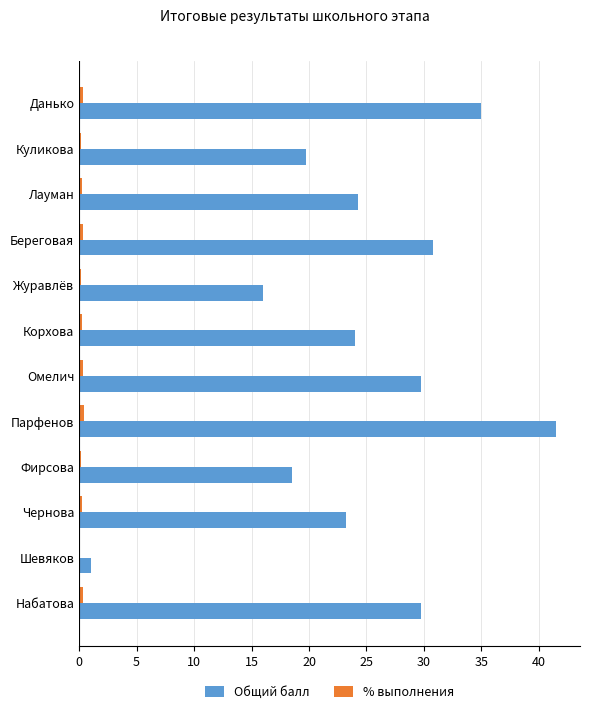

Which series has the largest total across all categories?

Общий балл